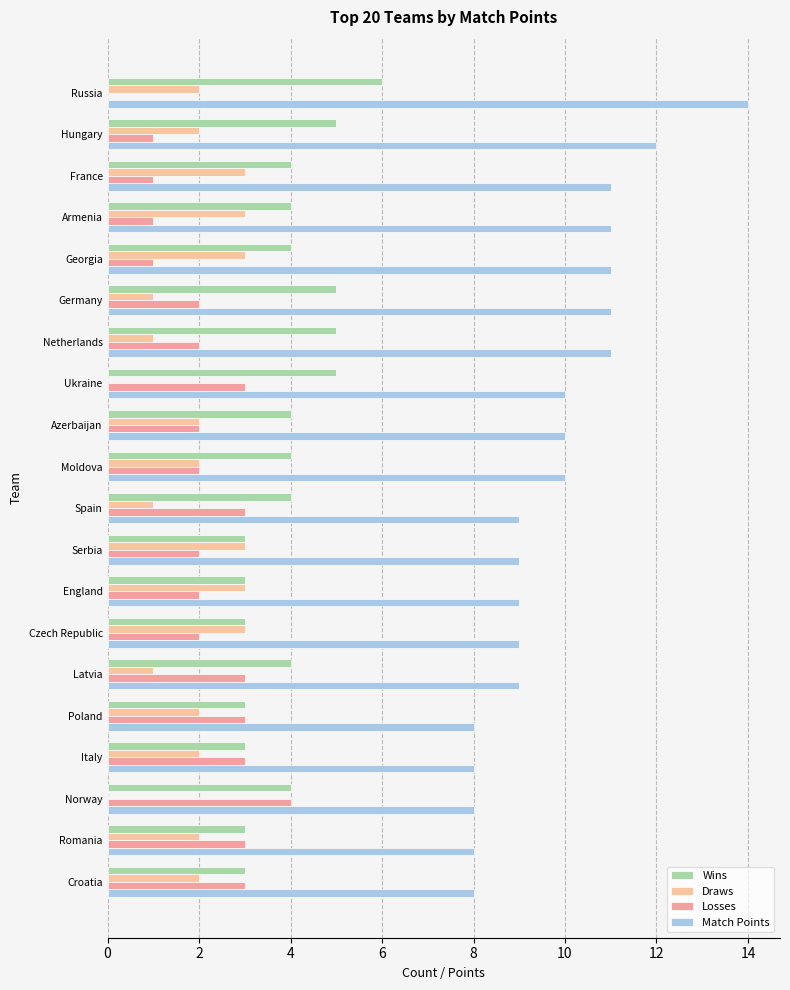

Reading left to right, what are all the values shown in this chart?

Wins: 6	5	4	4	4	5	5	5	4	4	4	3	3	3	4	3	3	4	3	3
Draws: 2	2	3	3	3	1	1	0	2	2	1	3	3	3	1	2	2	0	2	2
Losses: 0	1	1	1	1	2	2	3	2	2	3	2	2	2	3	3	3	4	3	3
Match Points: 14	12	11	11	11	11	11	10	10	10	9	9	9	9	9	8	8	8	8	8